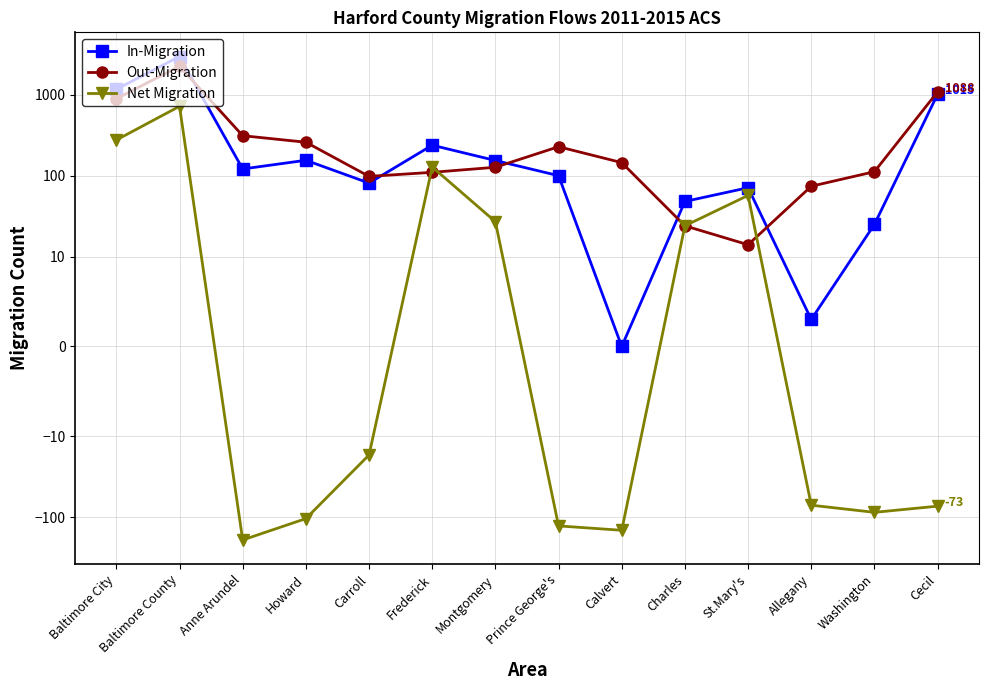

At which label does In-Migration reach its minimum?

Calvert